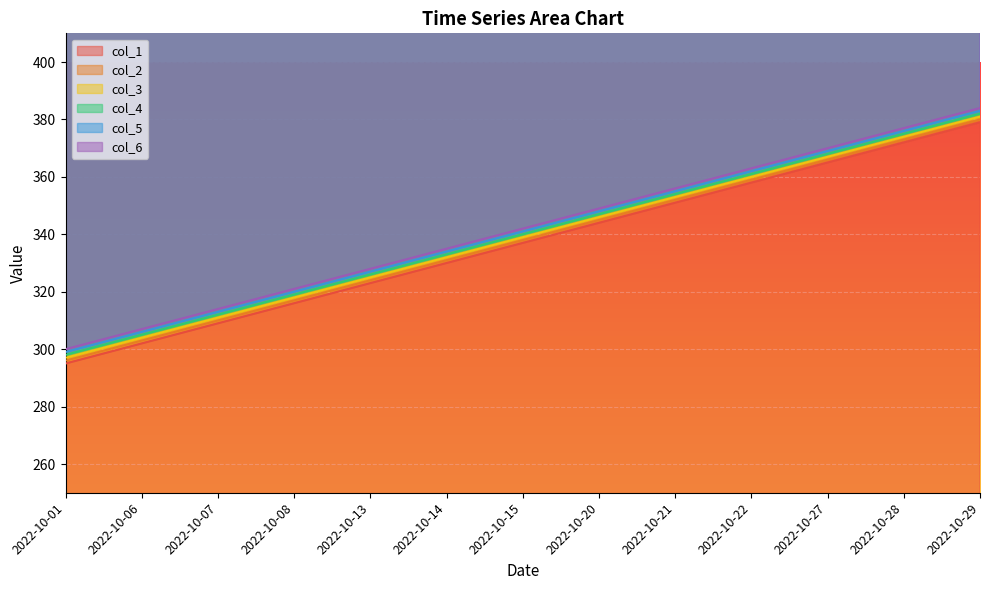

What is the total value across all series at 2022-10-15?

2037